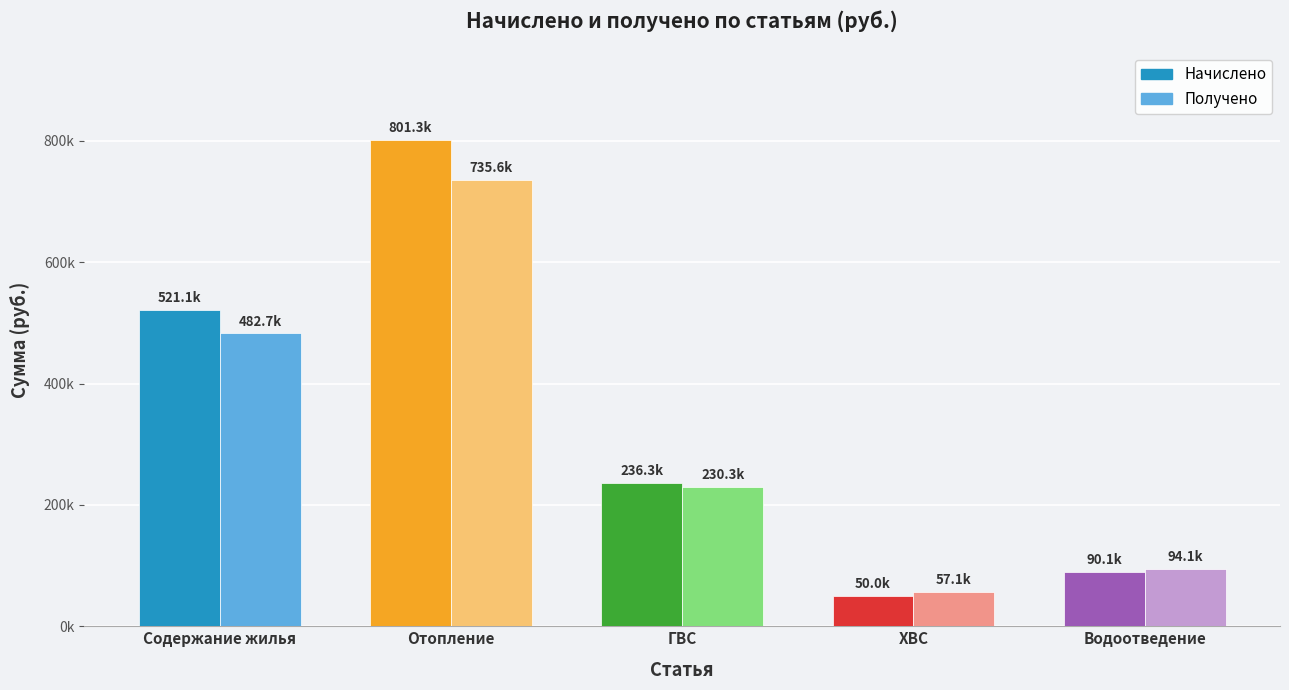

What are all the series names shown in the legend?

Начислено, Получено